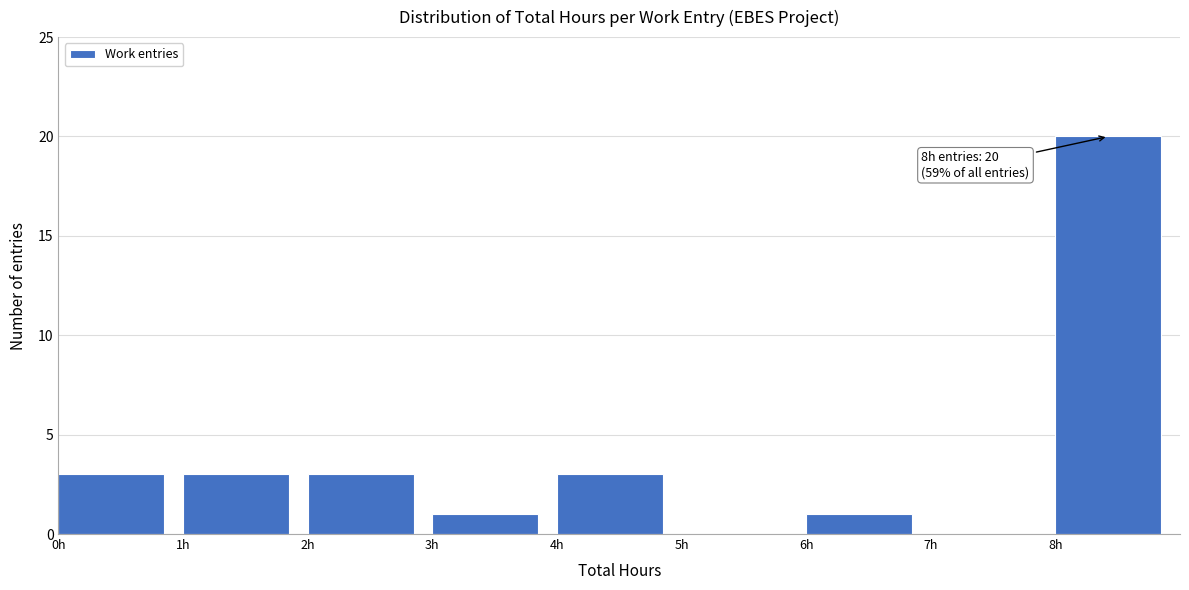

Which range on the x-axis has the tallest bar?

8 to 9